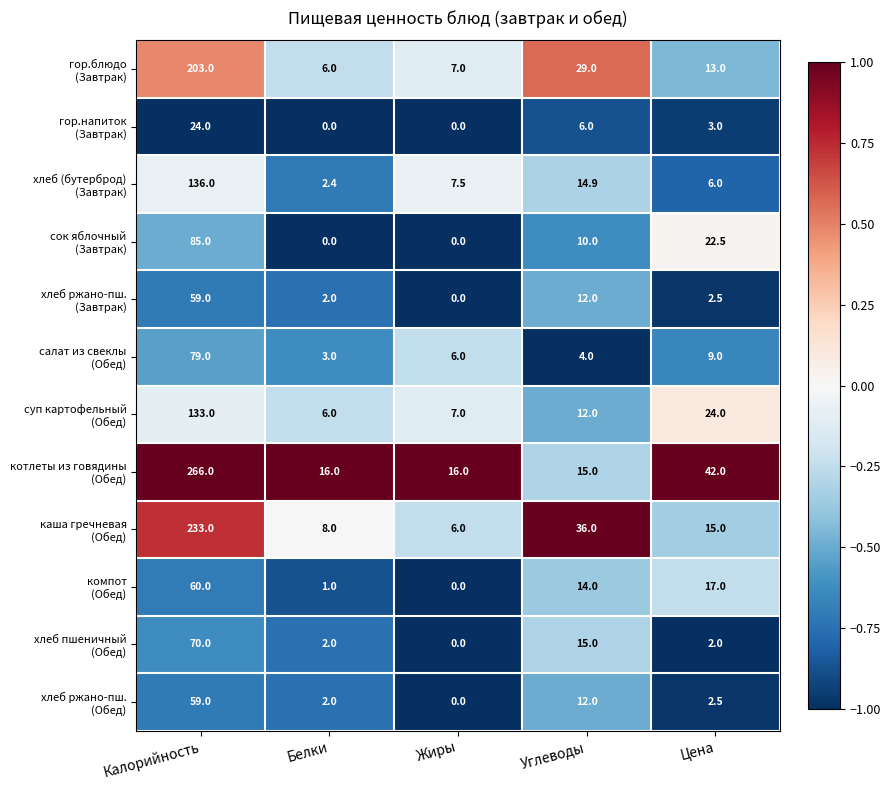

At which category is the sum across all series the highest?

Калорийность